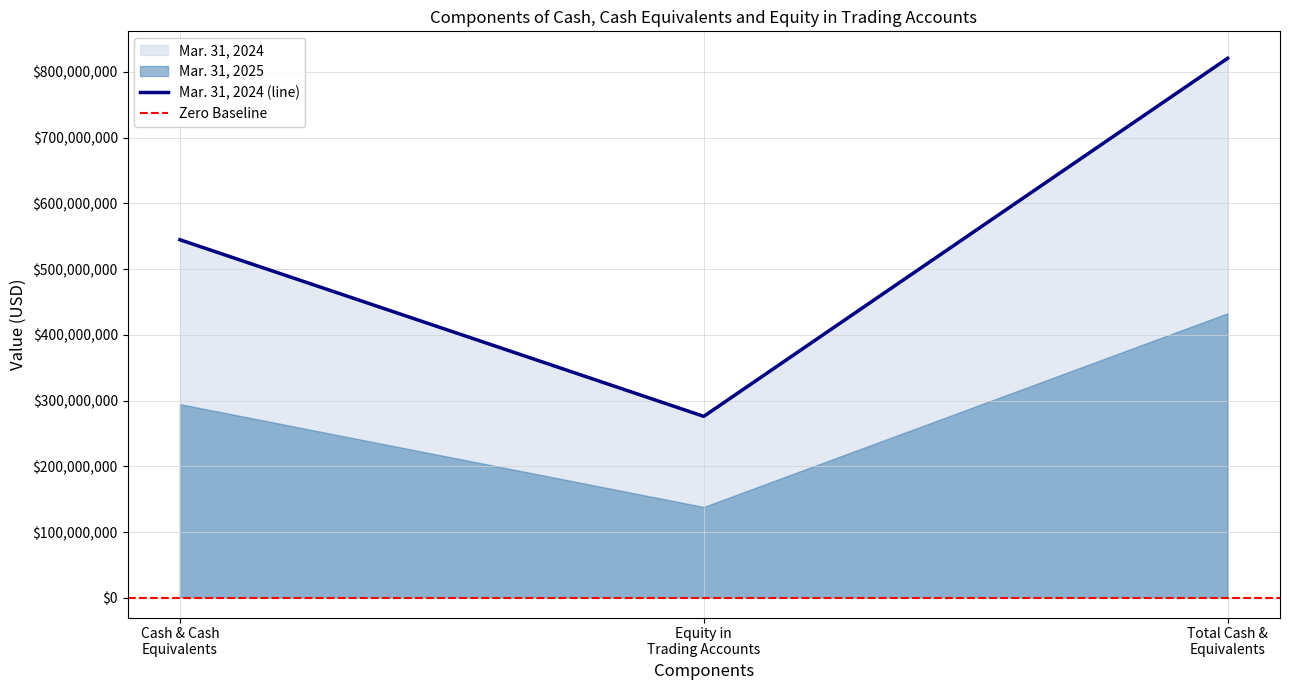

What position from the left is Total Cash & Equivalents?

3